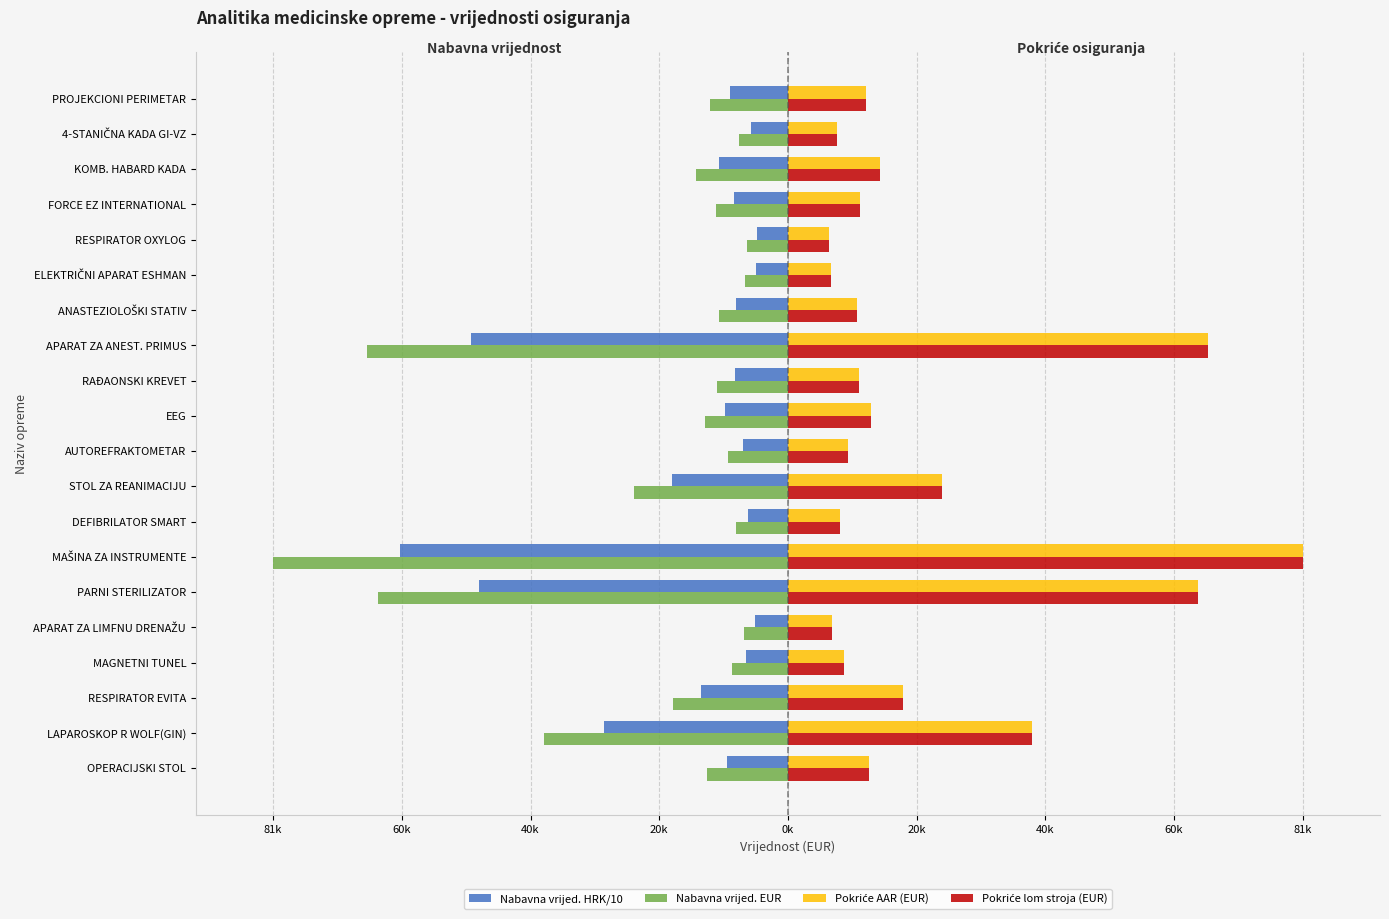

How many bars are there in total?

80